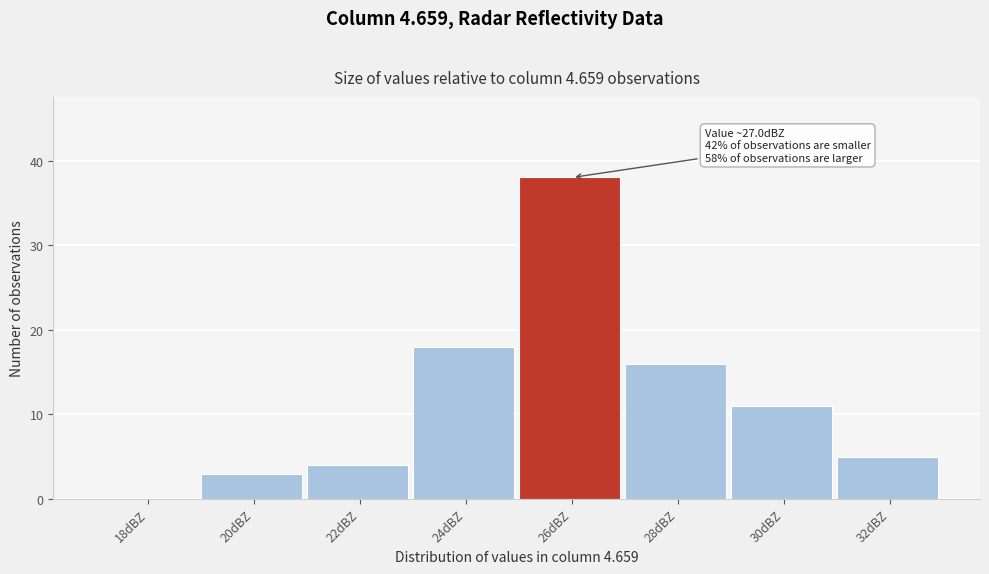

Reading left to right, extract all data points from this chart.

18dBZ=0	20dBZ=3	22dBZ=4	24dBZ=18	26dBZ=38	28dBZ=16	30dBZ=11	32dBZ=5